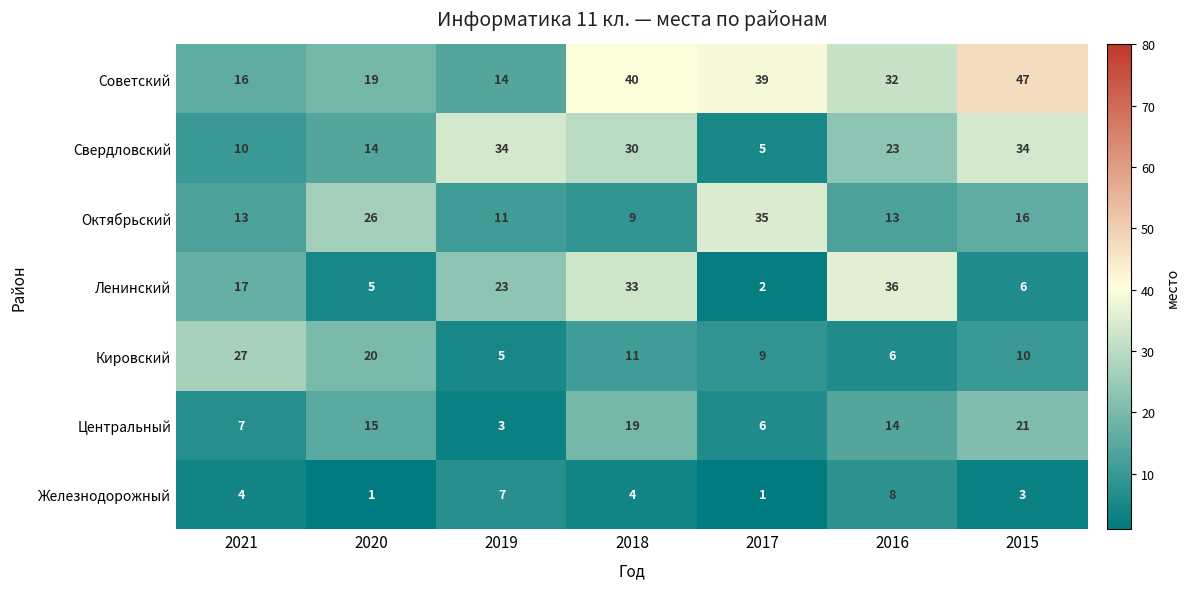

Between 2017 and 2015, which series saw the biggest shift?

Свердловский